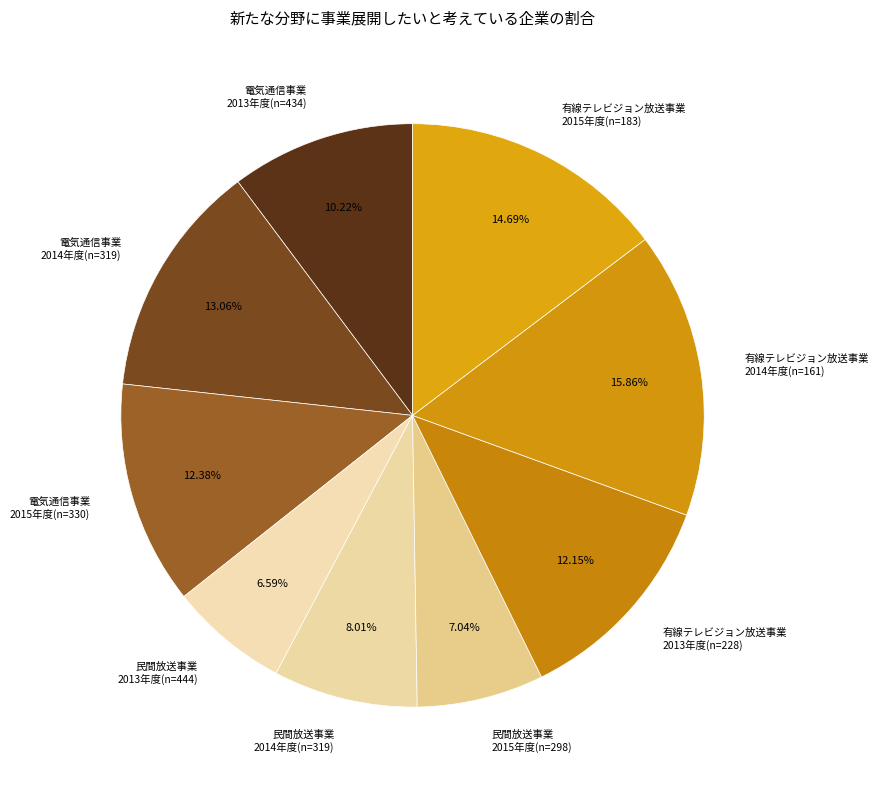

Do 電気通信事業 2013年度(n=434) and 有線テレビジョン放送事業 2015年度(n=183) together represent more than half of the pie?

No